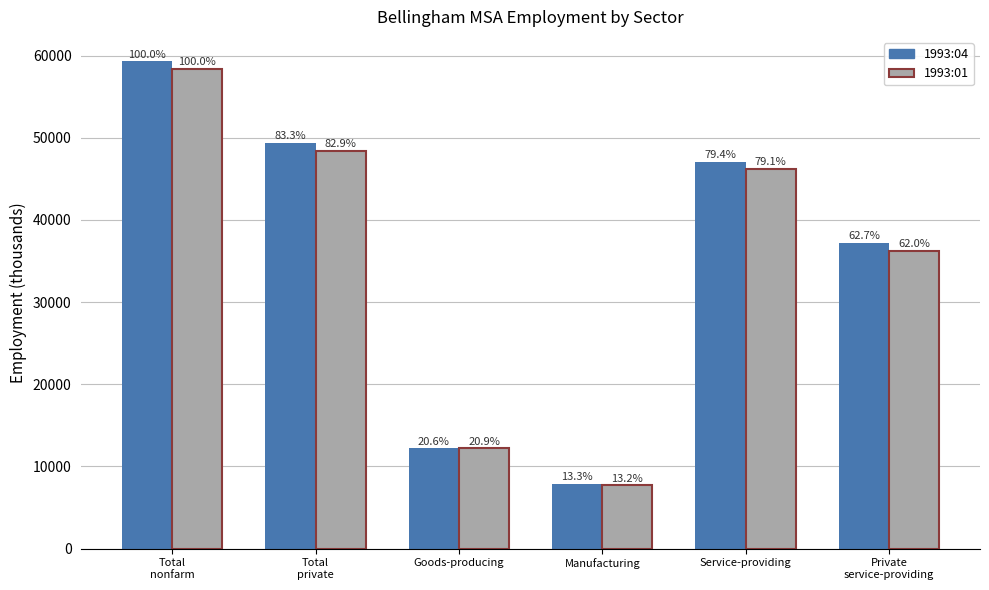

At how many categories does at least one series exceed 52023?

1